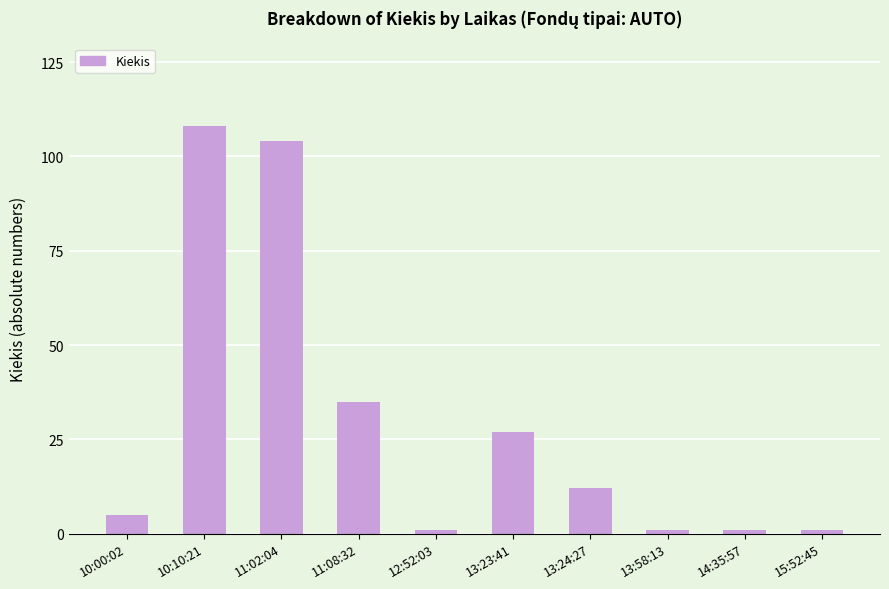

What position from the left is 12:52:03?

5